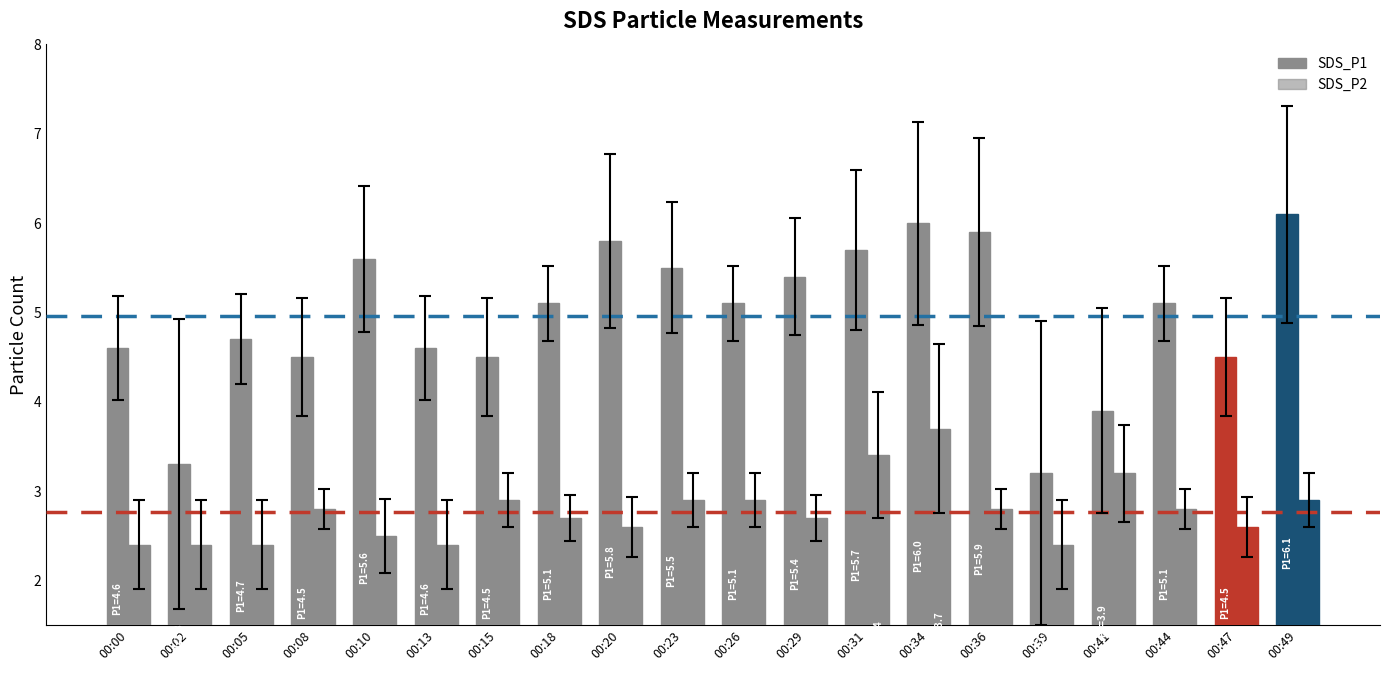

How many categories are shown in the chart?

20